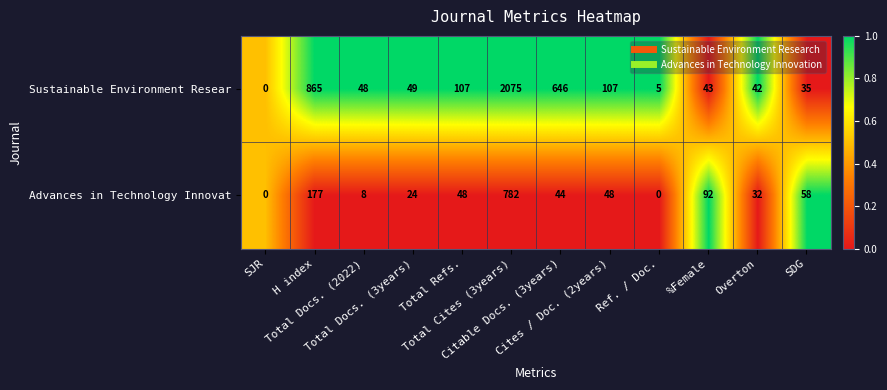

How many distinct data groups are displayed?

2